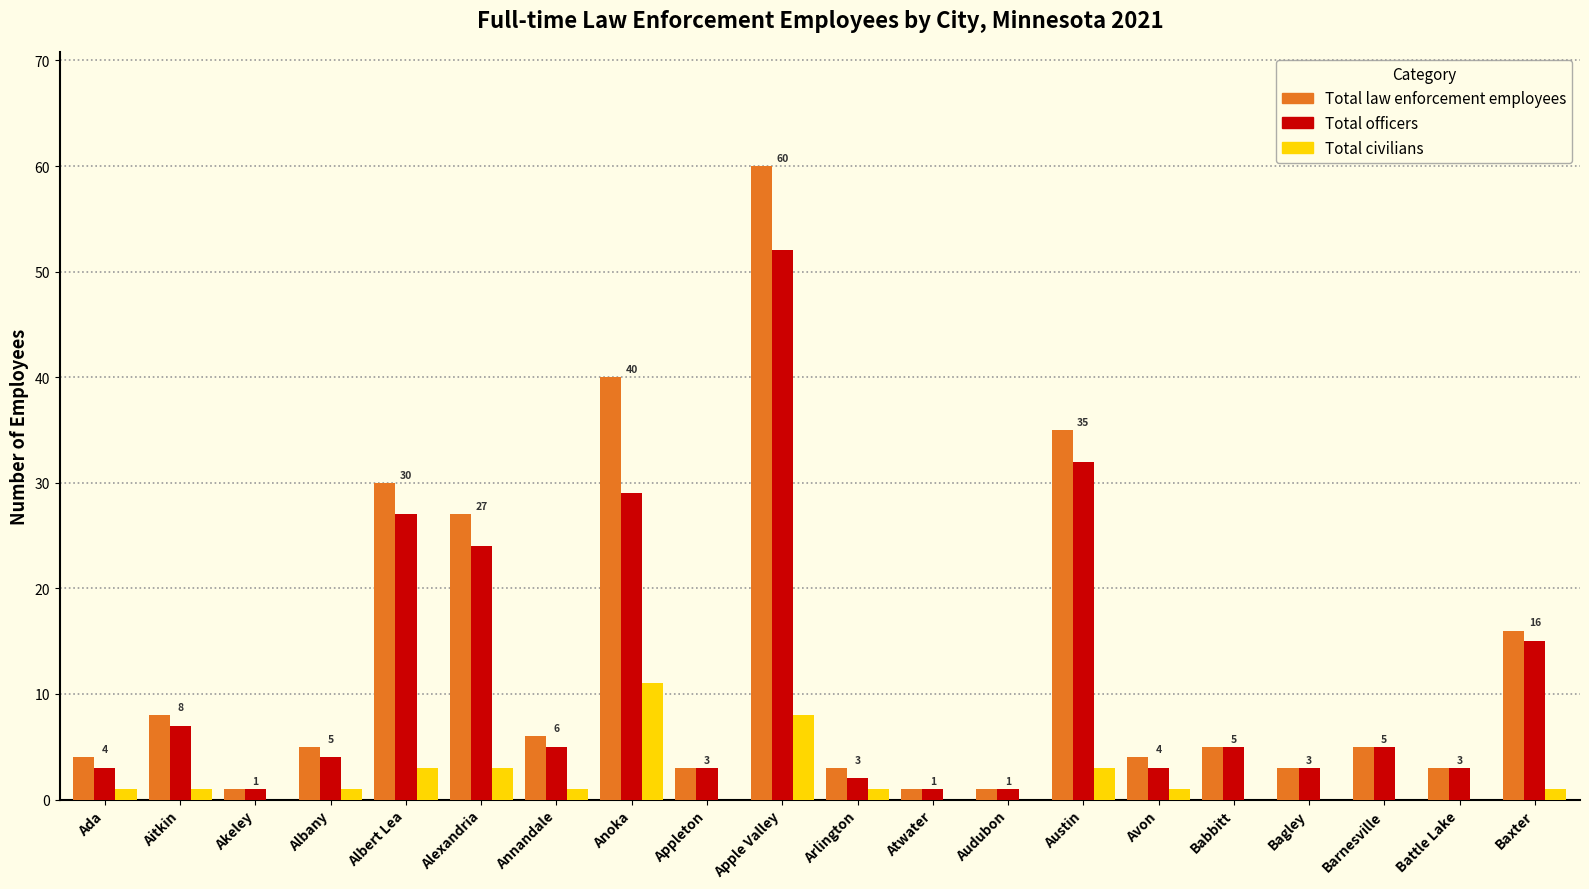

Is the value of Total law enforcement employees at Babbitt greater than the value of Total officers at Anoka?

No